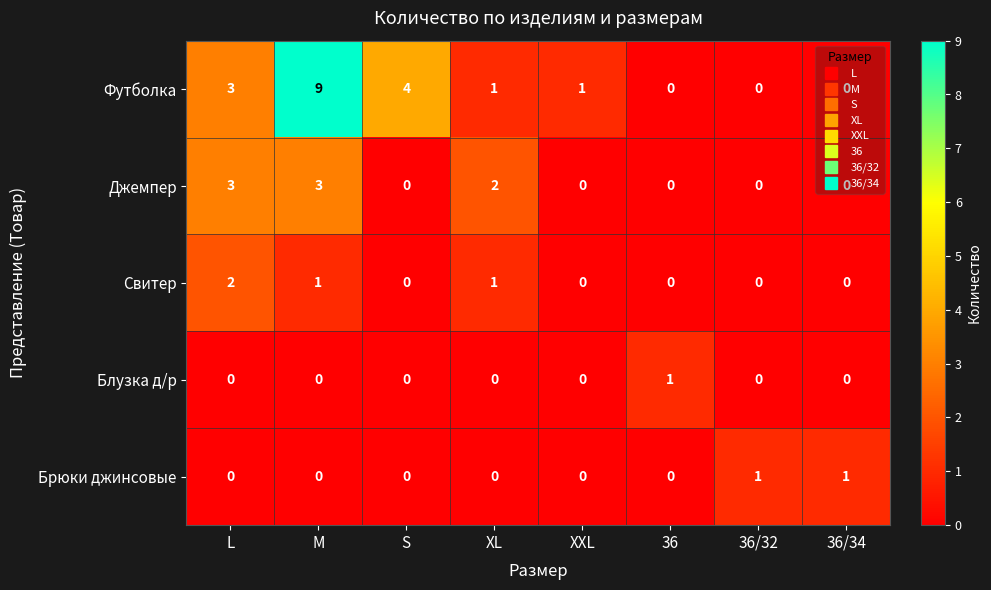

How many series are shown in this chart?

5